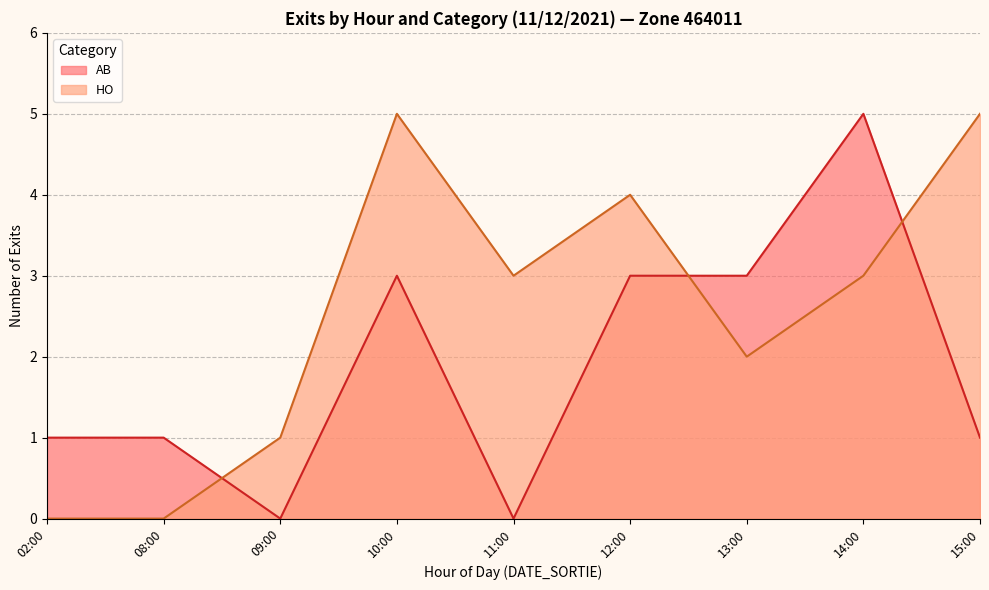

Where do HO and AB first cross each other?

08:00 and 09:00